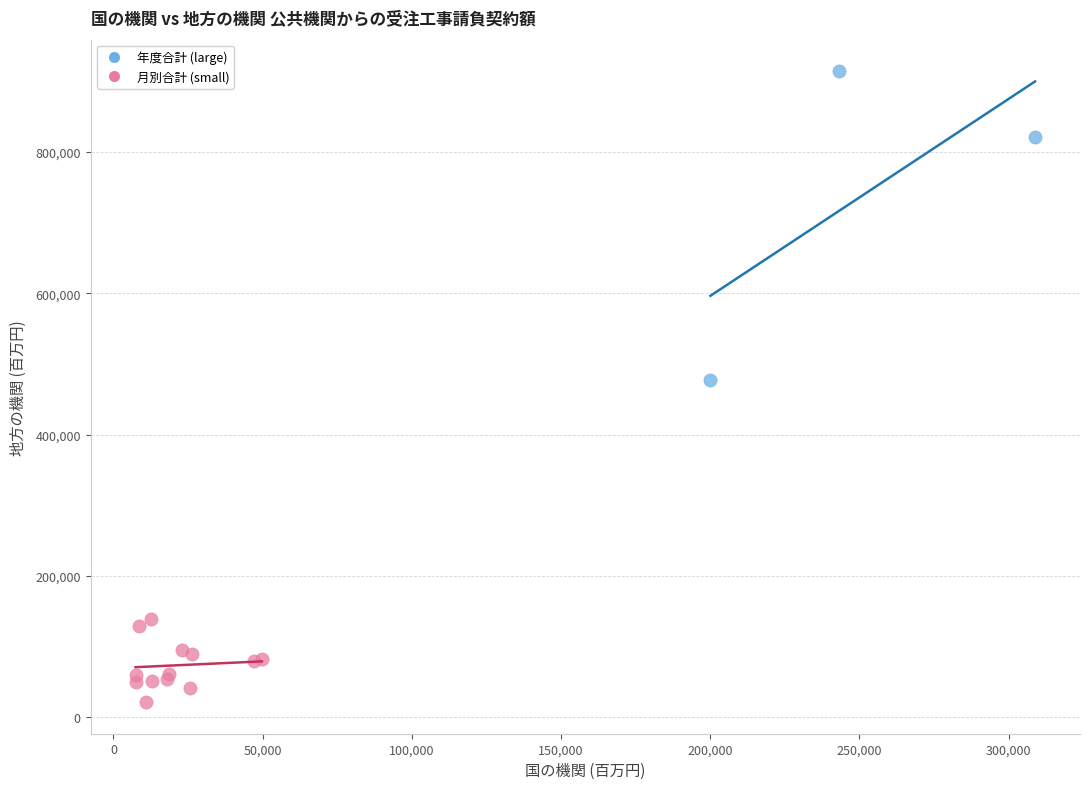

Which series has the largest Y range (max minus min)?

年度合計 (large)